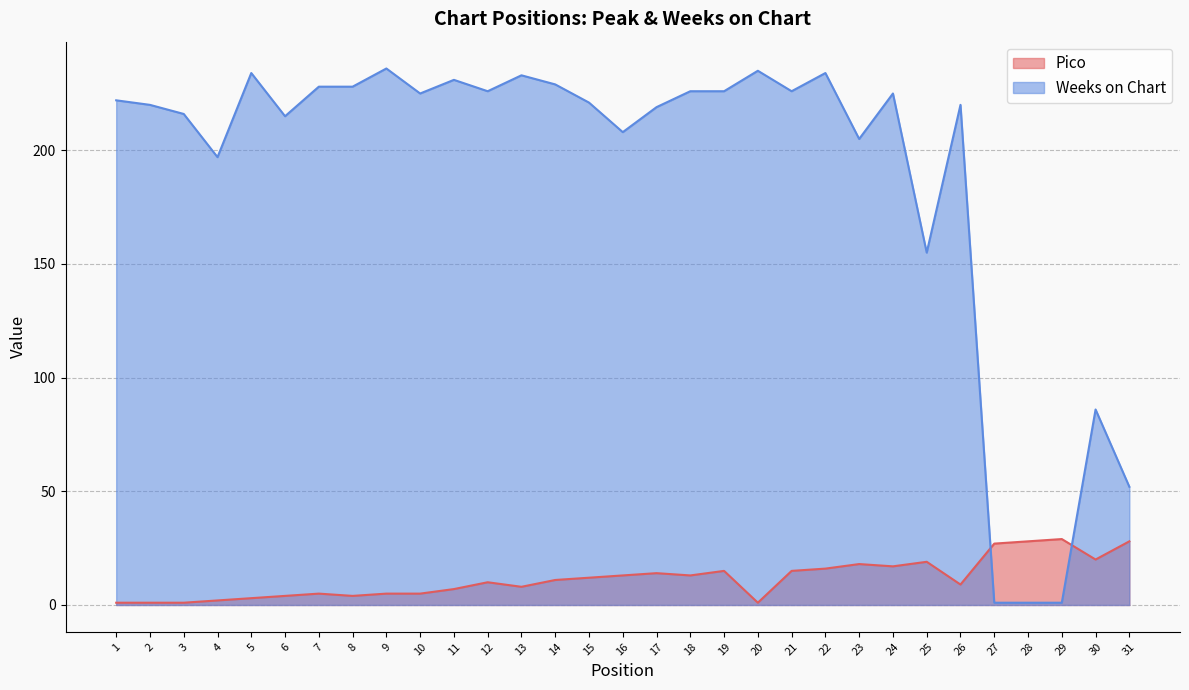

Between which two adjacent categories do Weeks on Chart and Pico first intersect?

26 and 27